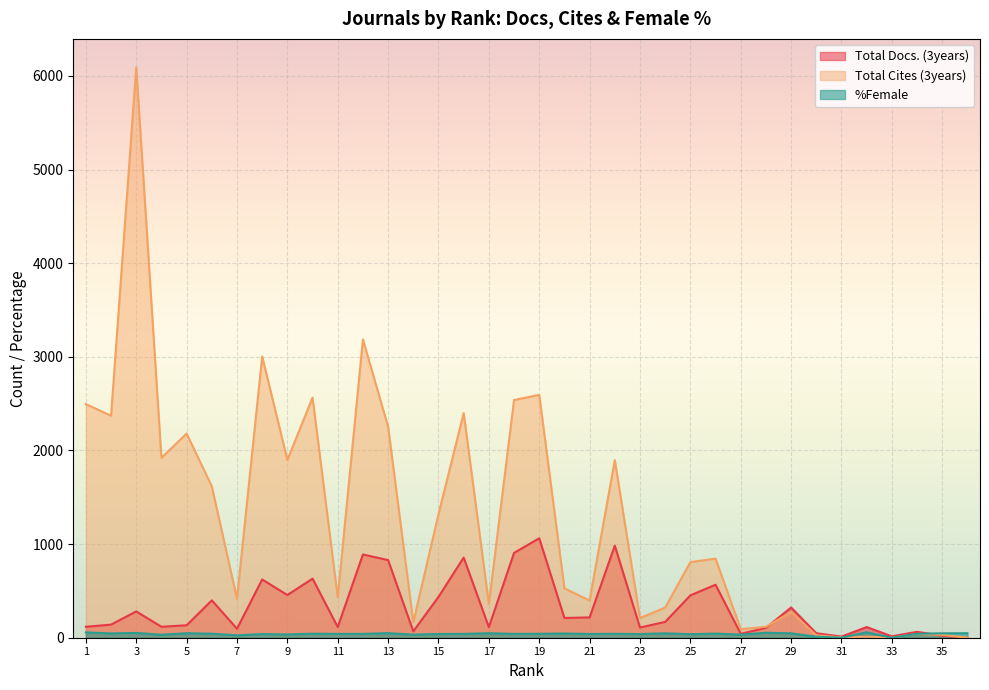

Rank the categories by Total Docs. (3years) value from lowest to highest.

36, 31, 33, 35, 27, 30, 34, 14, 7, 28, 23, 17, 11, 32, 1, 4, 5, 2, 24, 20, 21, 3, 29, 6, 15, 25, 9, 26, 8, 10, 13, 16, 12, 18, 22, 19